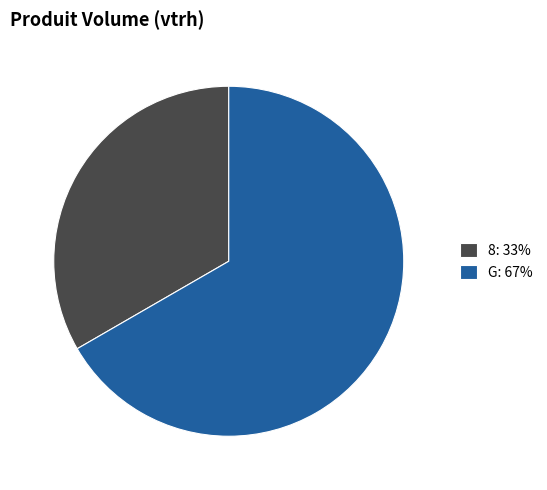

How many segments does this pie chart have?

2